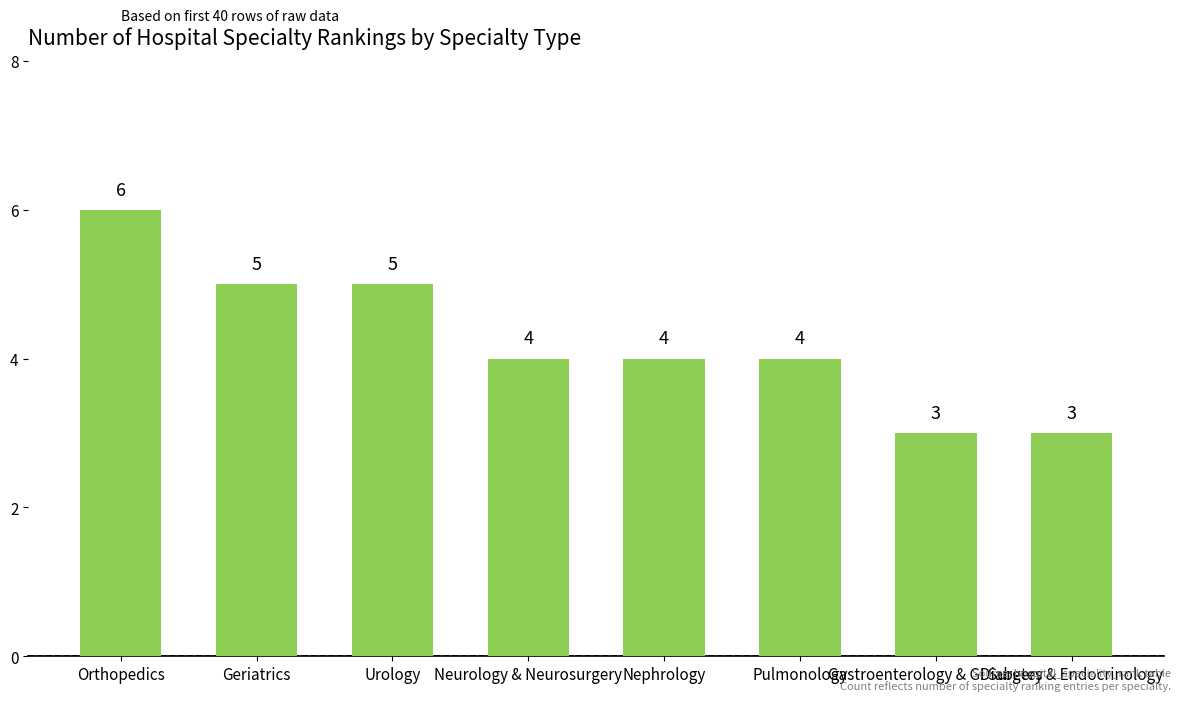

Count the values in the range 4 to 5.

5